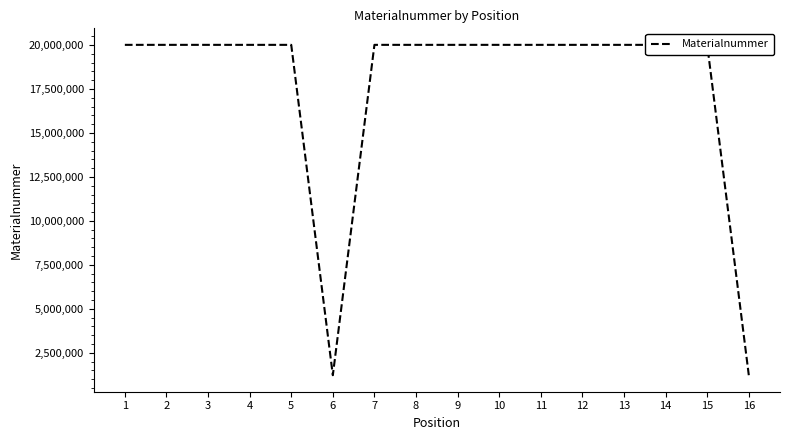

Approximately how many times larger is the value at 4 compared to 12?

1.0